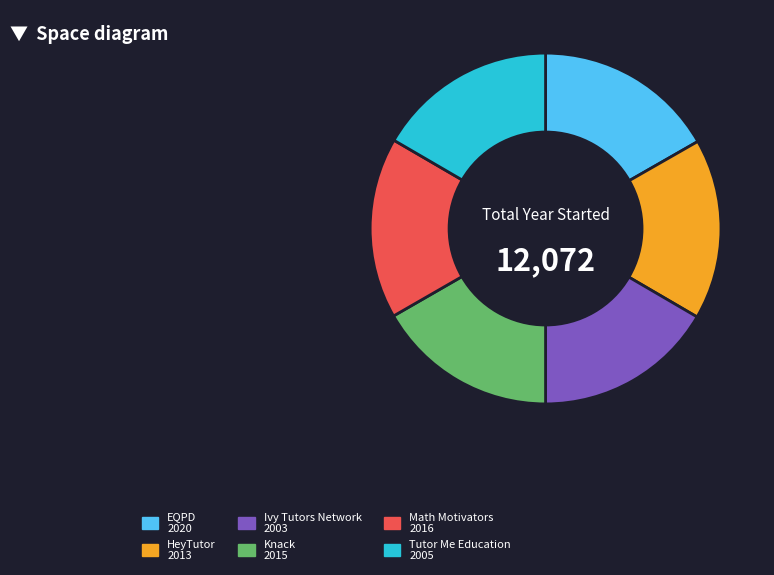

The Knack slice represents 31% of the pie. True or false?

False